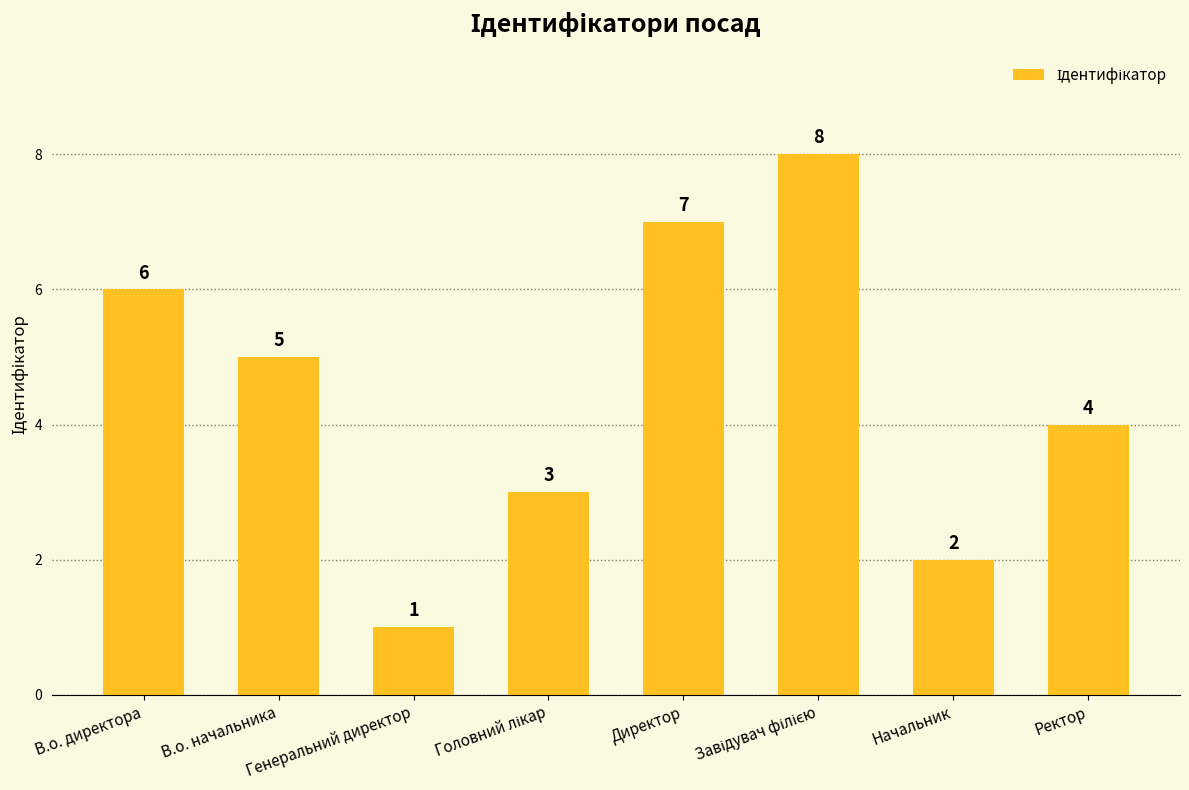

Is it true that the value at Директор is 7?

True